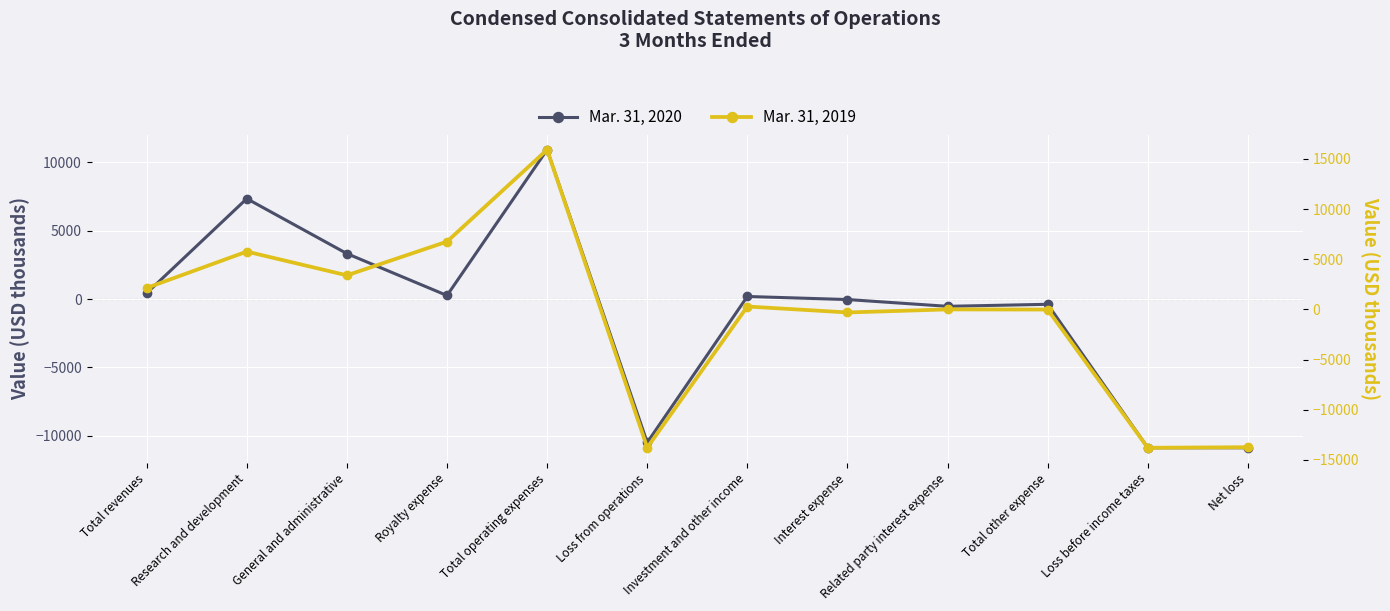

The value of Mar. 31, 2019 at Total revenues is 3852. True or false?

False